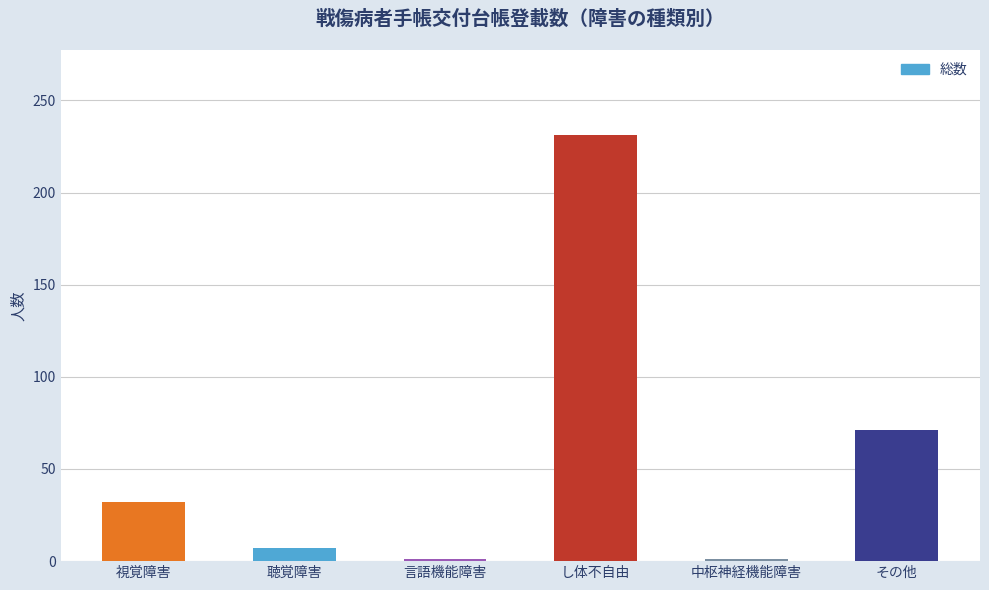

How many data points are less than 32?

3